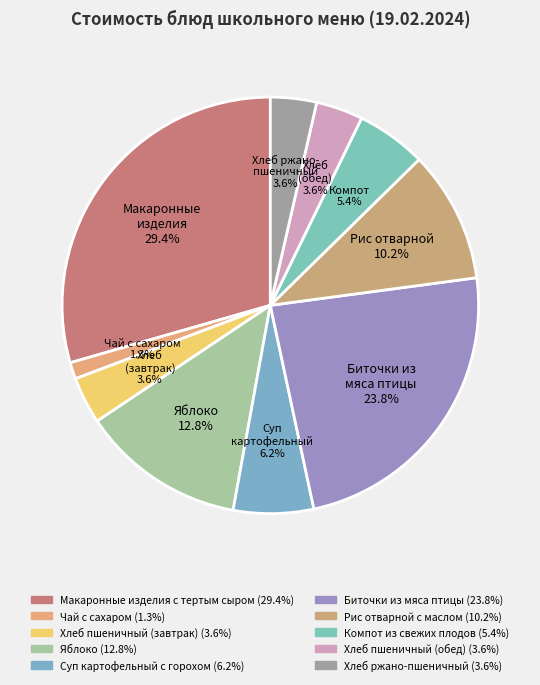

How many segments does this pie chart have?

10